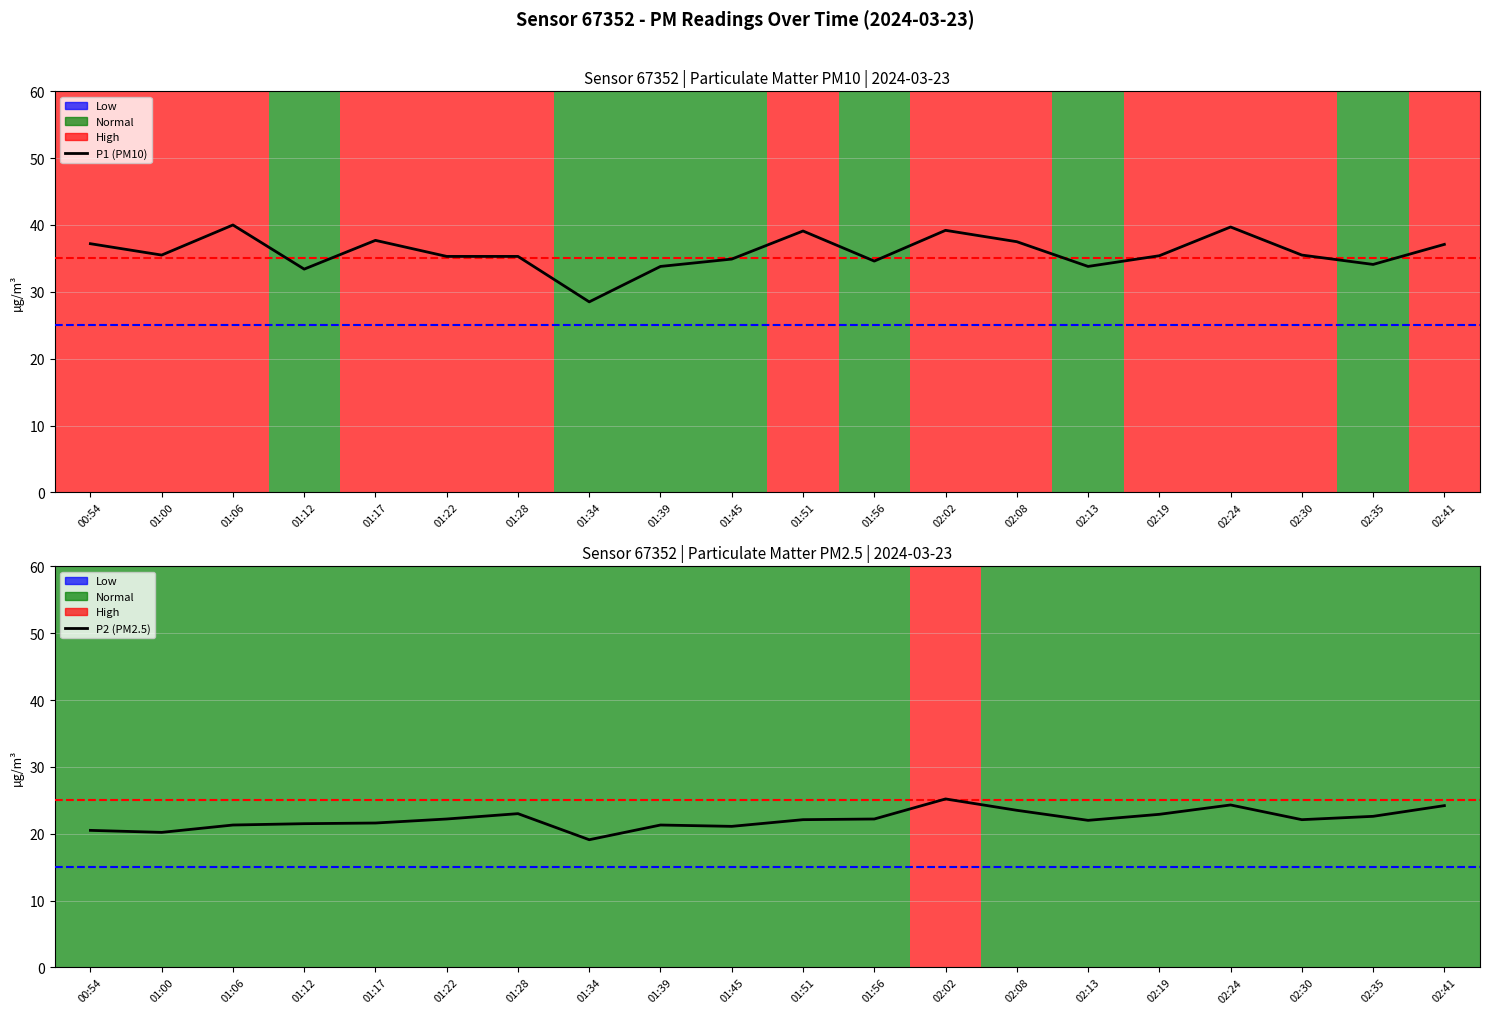

Count the number of categories in the chart.

20